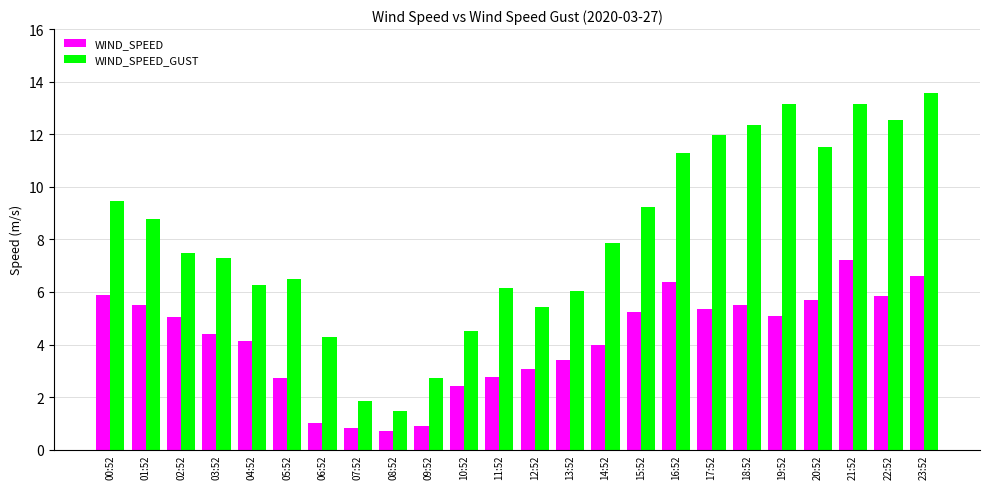

What is the difference between the maximum and minimum values in the WIND_SPEED series?

6.5